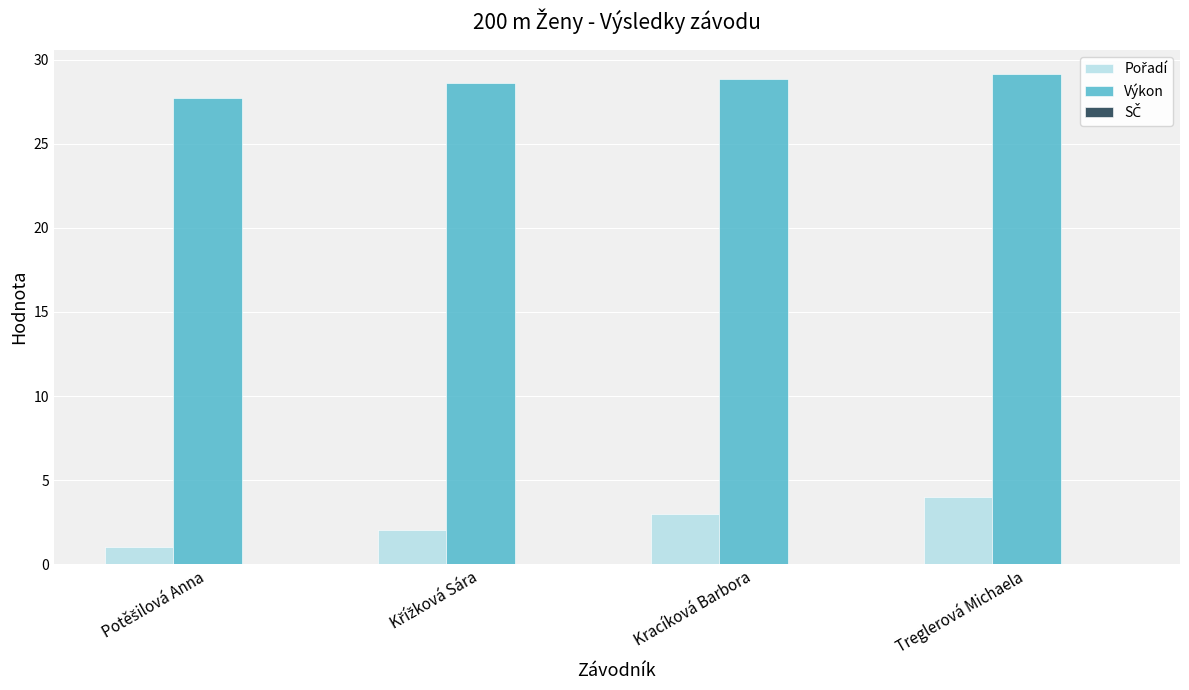

How many data points does each series have?

4